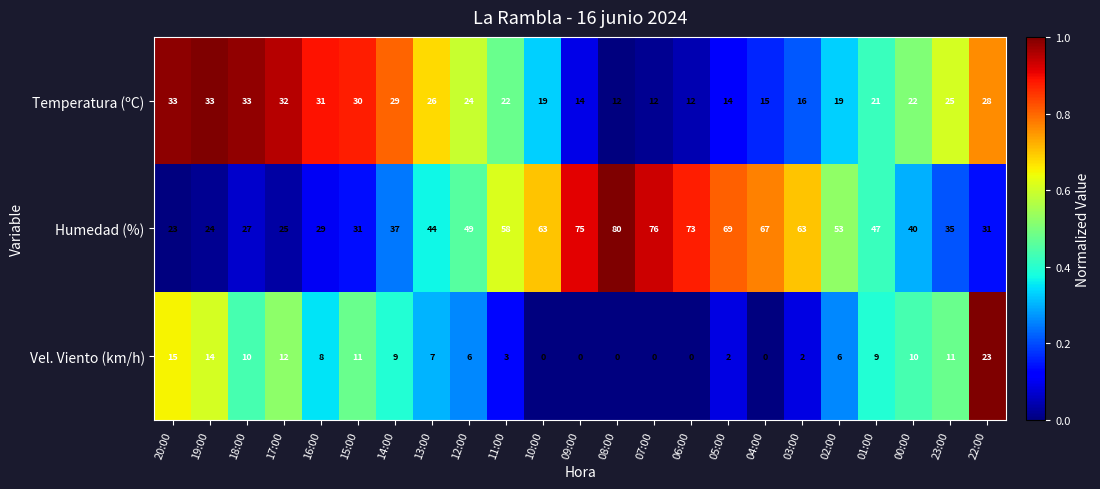

List the series in order of their peak value, highest first.

Humedad (%), Temperatura (ºC), Vel. Viento (km/h)